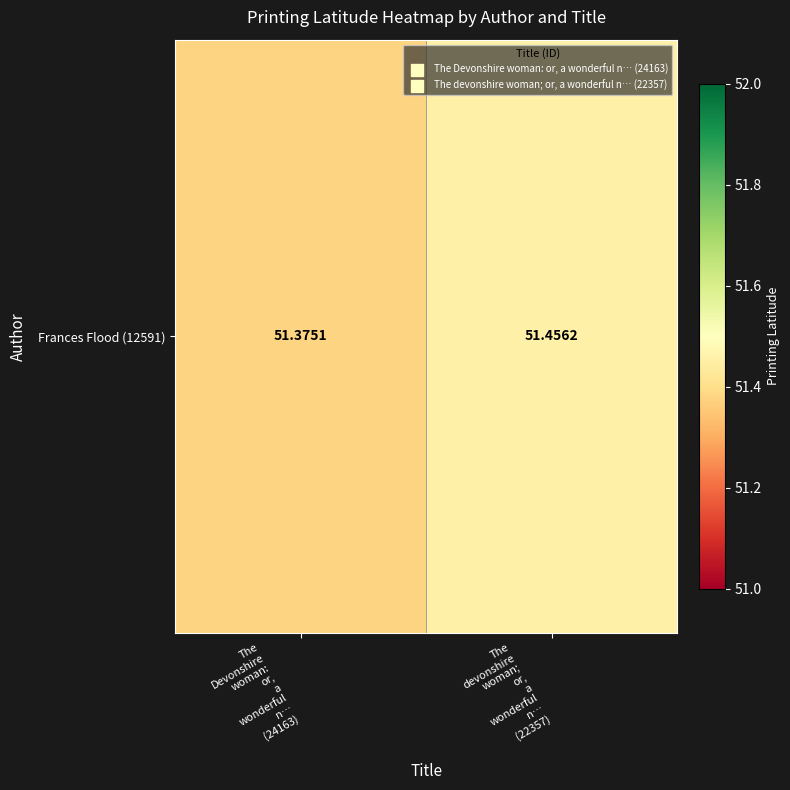

At which label is the value closest to 51?

The
Devonshire
woman:
or,
a
wonderful
n…
(24163)